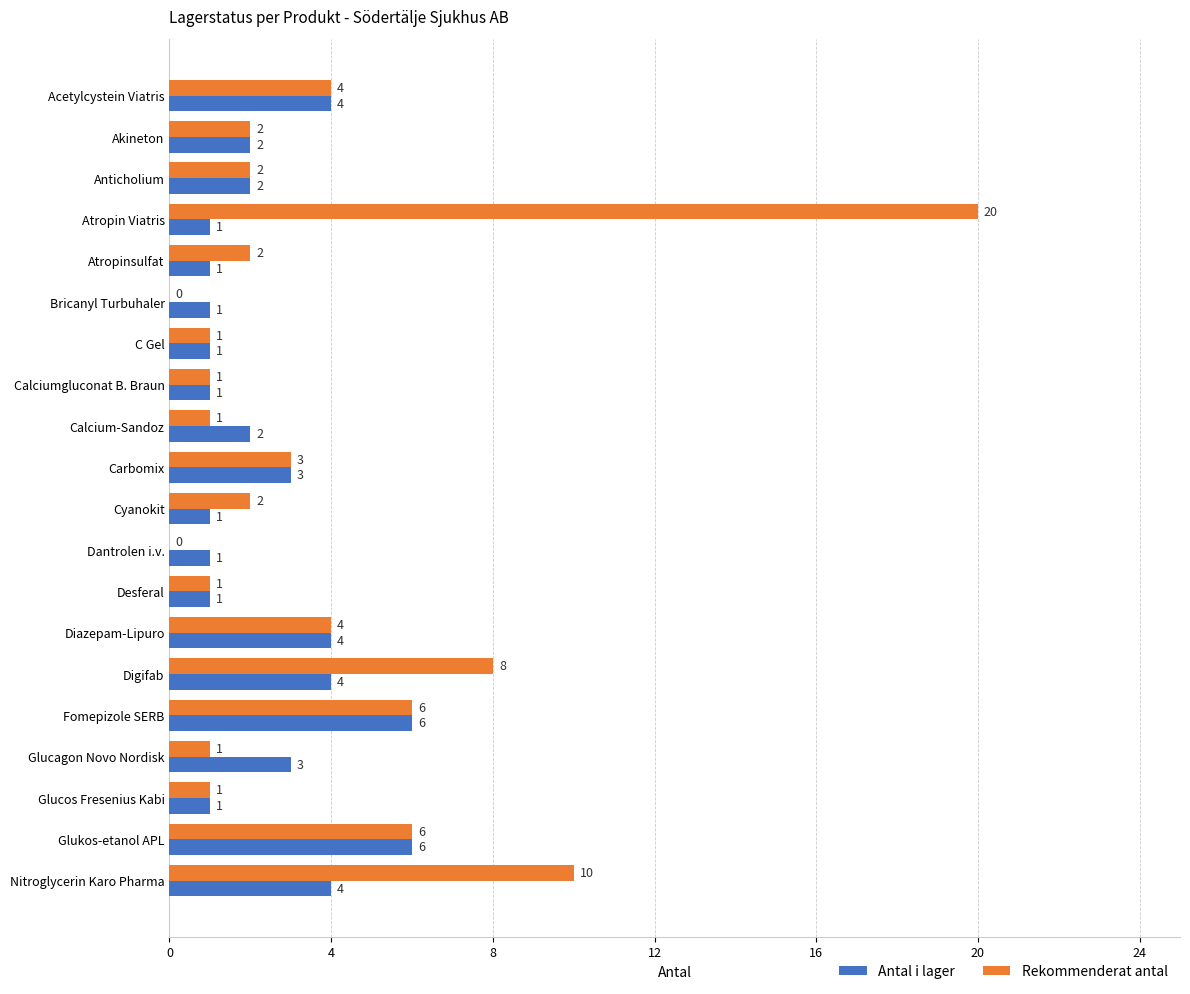

The Antal i lager series shows 3 at Carbomix. True or false?

True